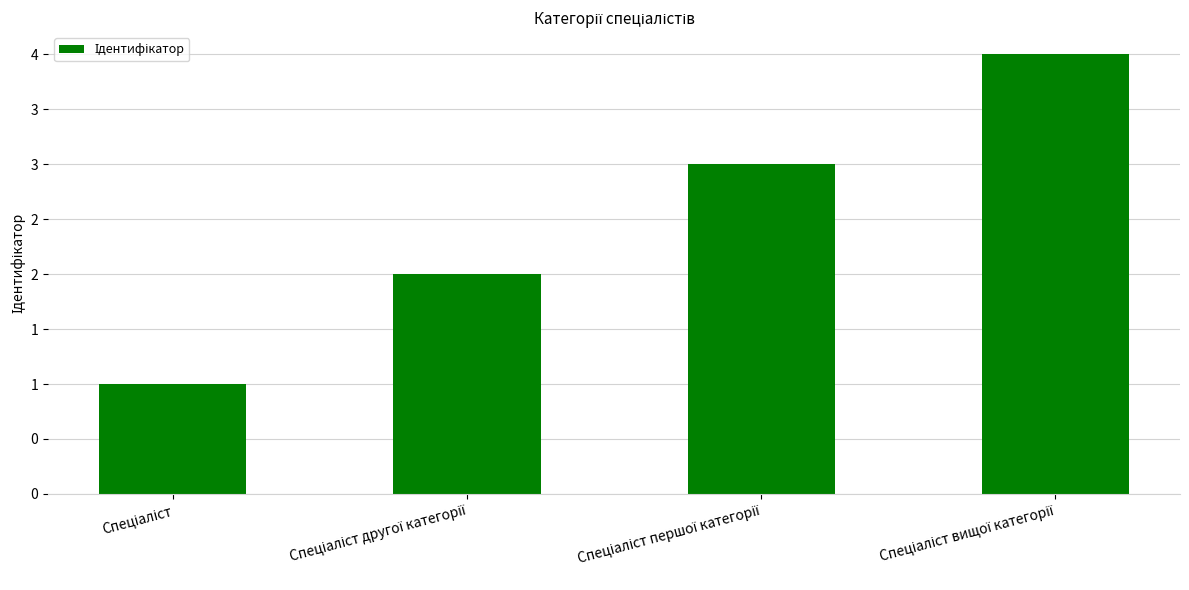

Are the bars horizontal?

No